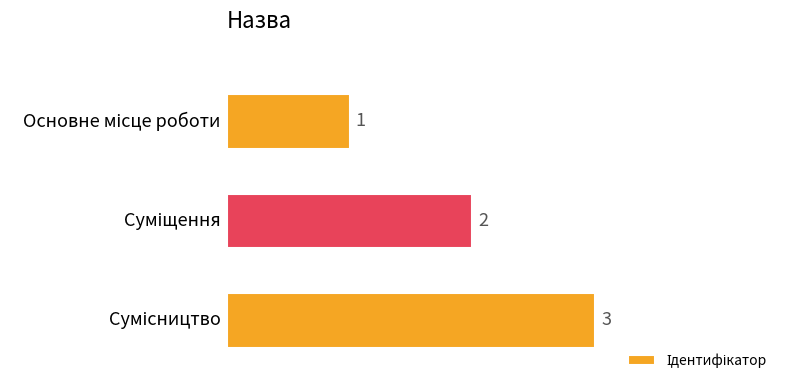

How many categories are shown in the chart?

3